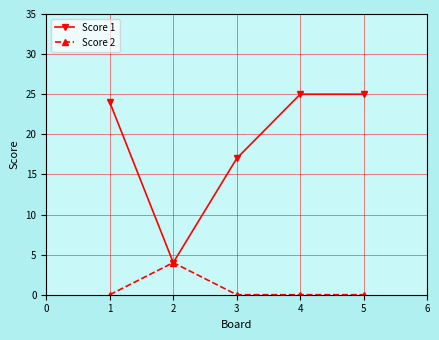

What is the value of the Score 1 point at the 1st from the left?

24